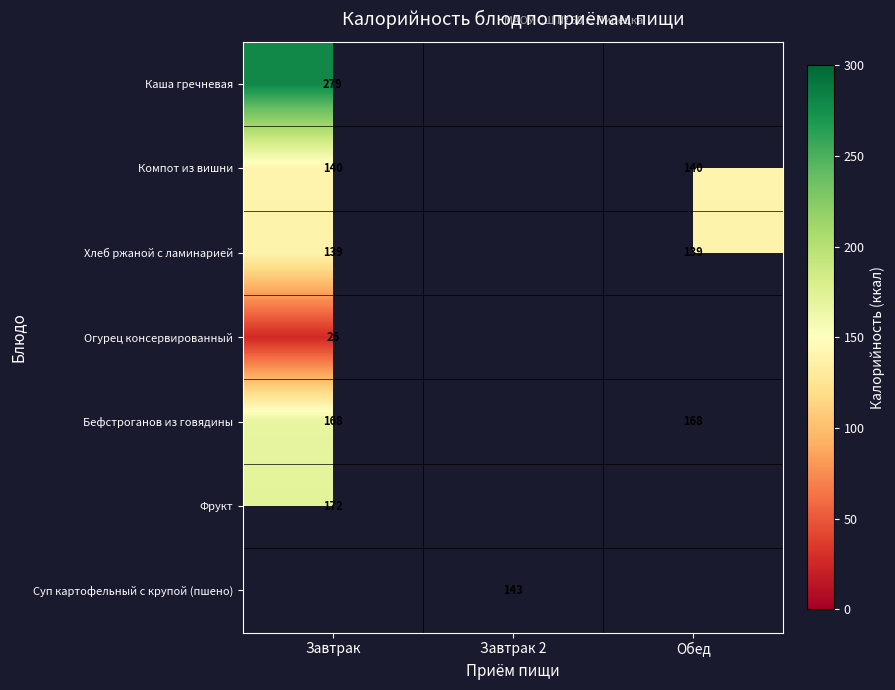

Is it true that Каша гречневая equals 279 at Завтрак?

True